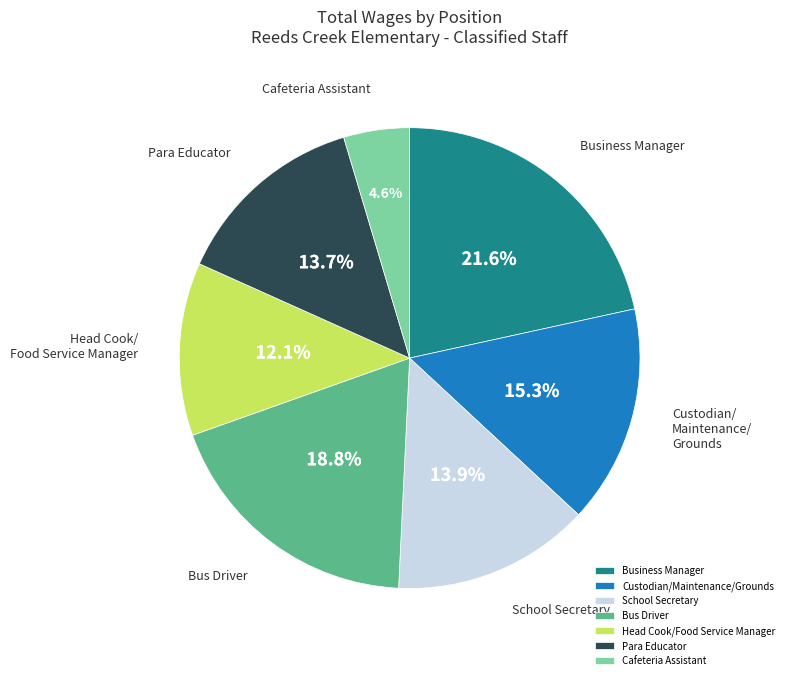

To the nearest percent, what is the average slice percentage?

14%